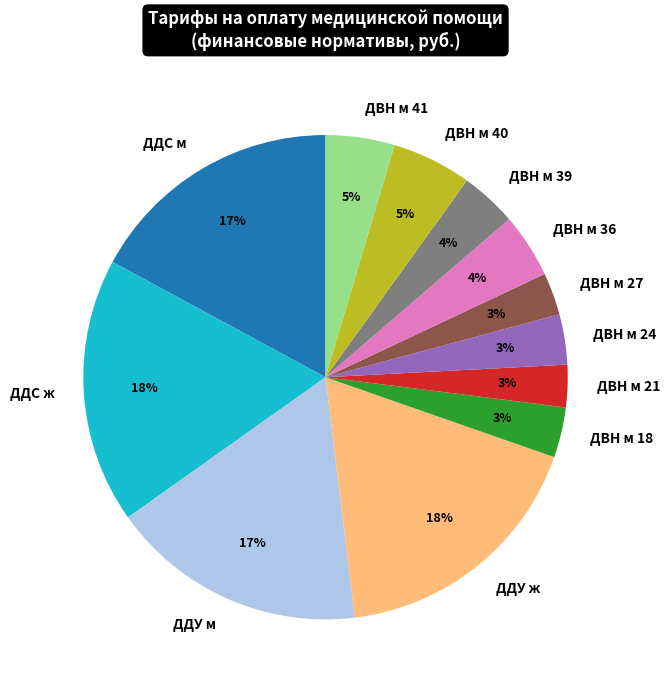

To the nearest percent, what portion does ДВН м 40 represent?

5%